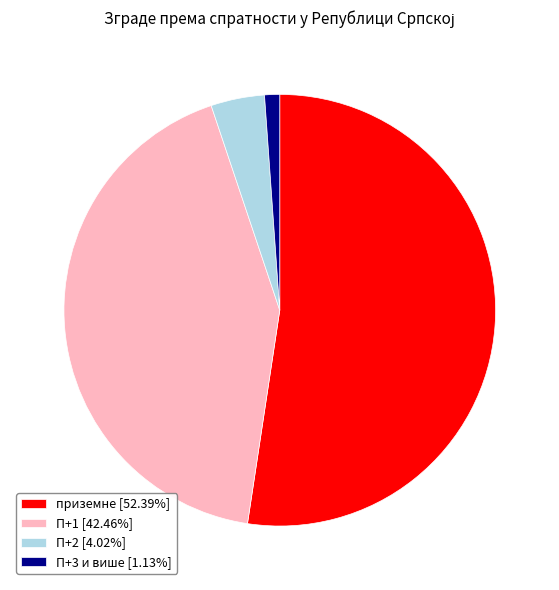

What is the largest slice in the pie chart?

приземне